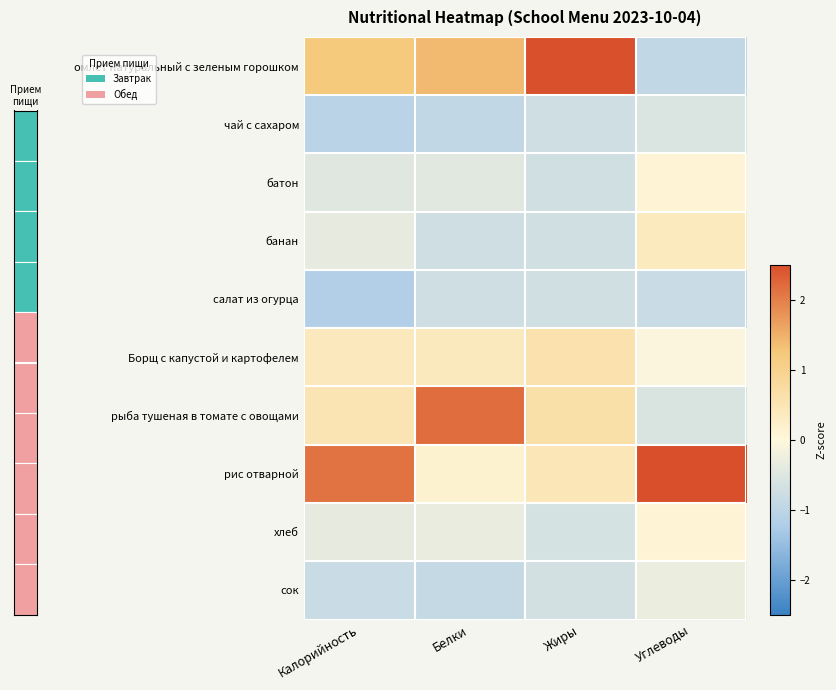

What is the sum of all хлеб values?

-1.2